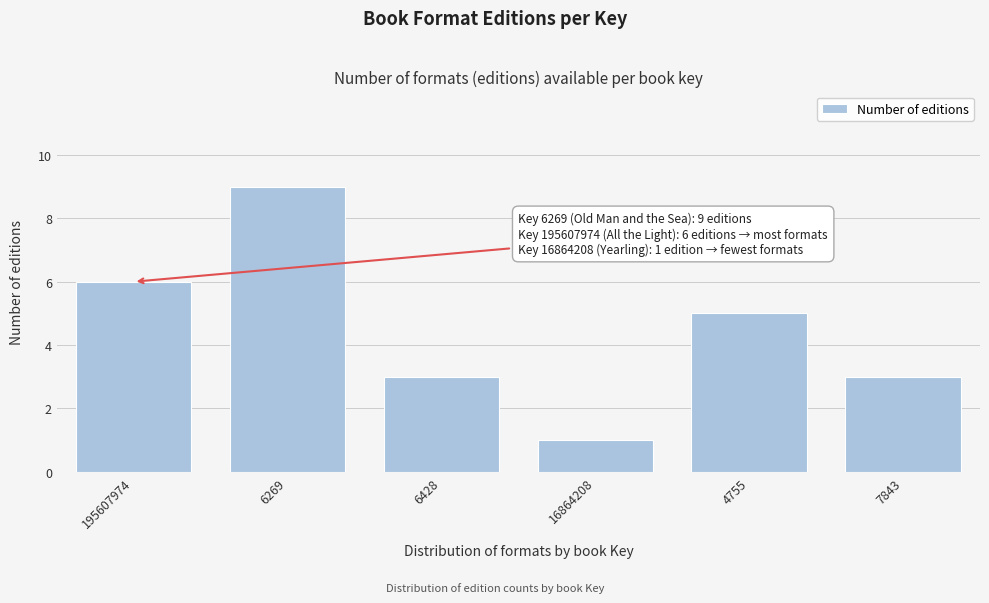

Reading left to right, transcribe all the data shown in this chart.

6	9	3	1	5	3